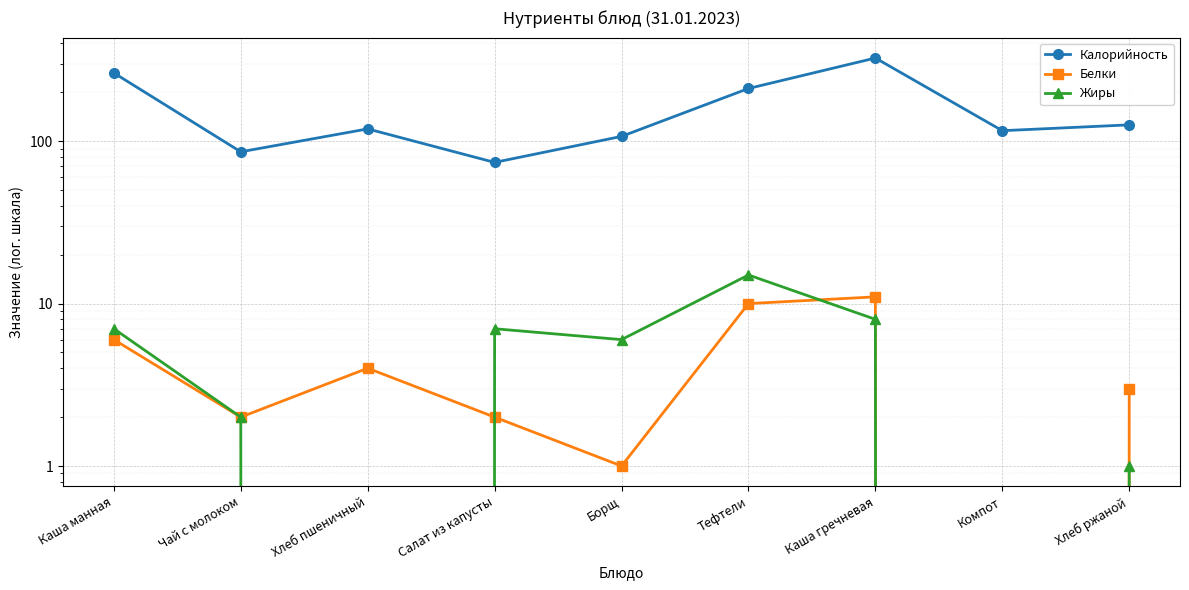

What is the label of the 4th point from the left?

Салат из капусты